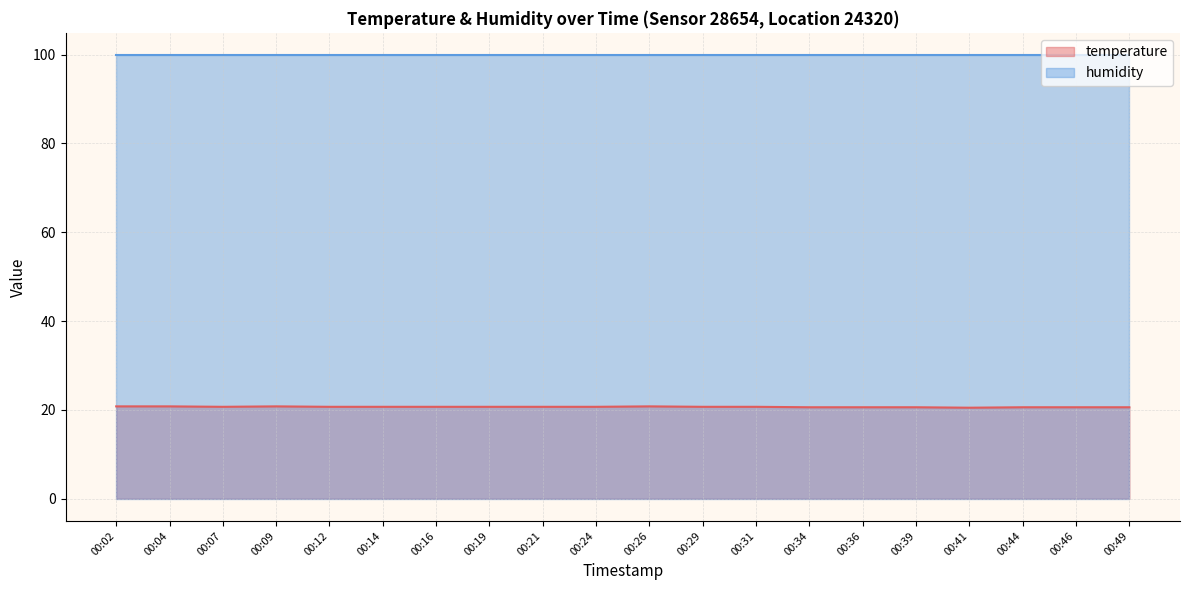

How many points are higher than both their immediate neighbors (excluding endpoints)?

2